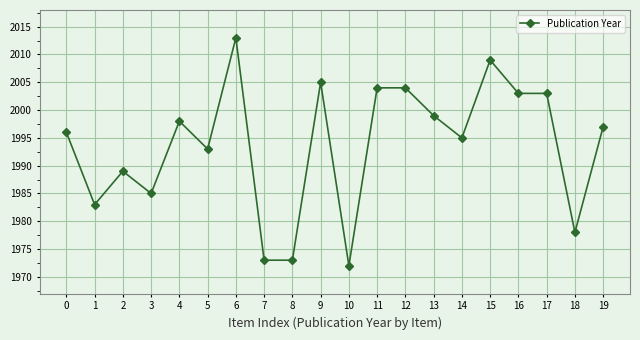

How many data points does each series have?

20